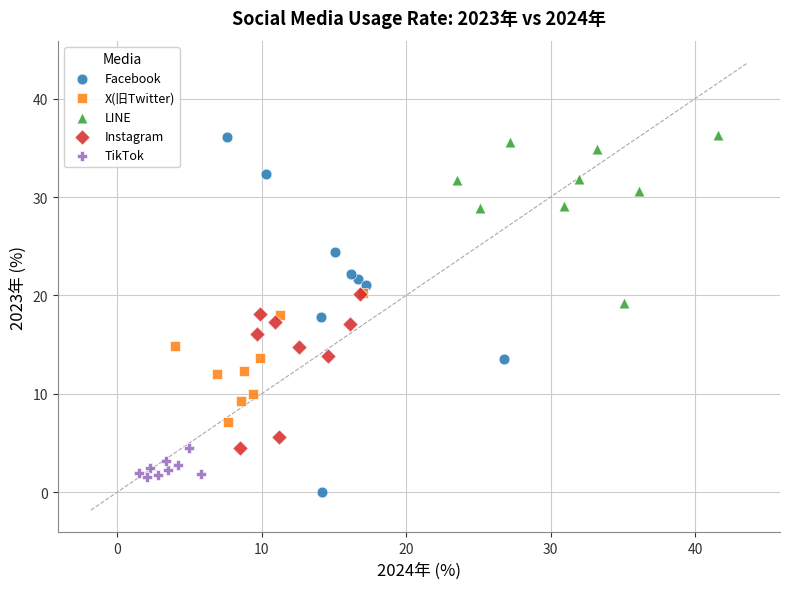

Which series has the largest Y range (max minus min)?

Facebook